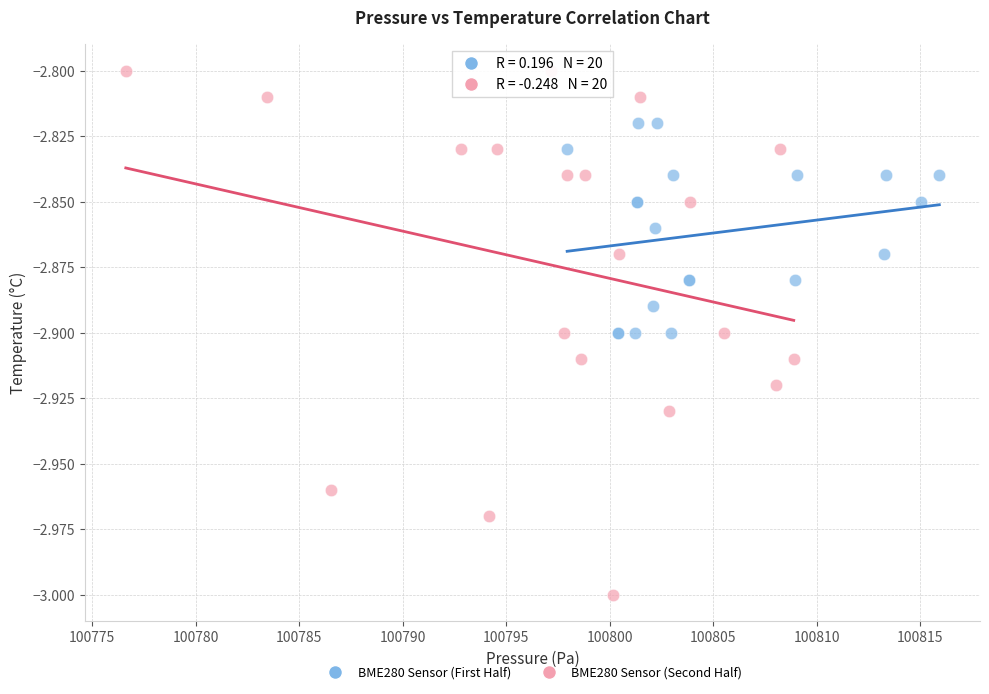

Which series reaches the maximum Y coordinate?

BME280 Sensor (Second Half)